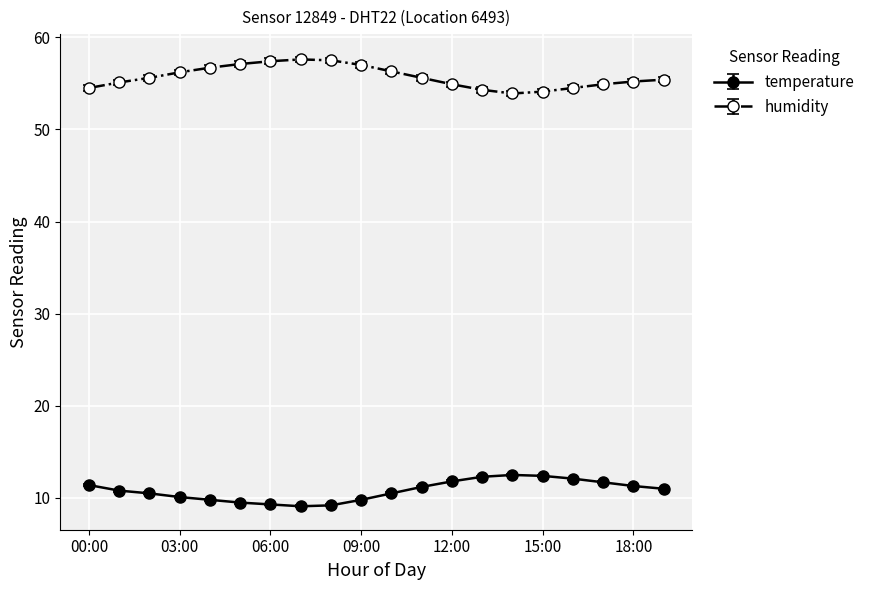

True or false: temperature and humidity intersect in this chart.

False